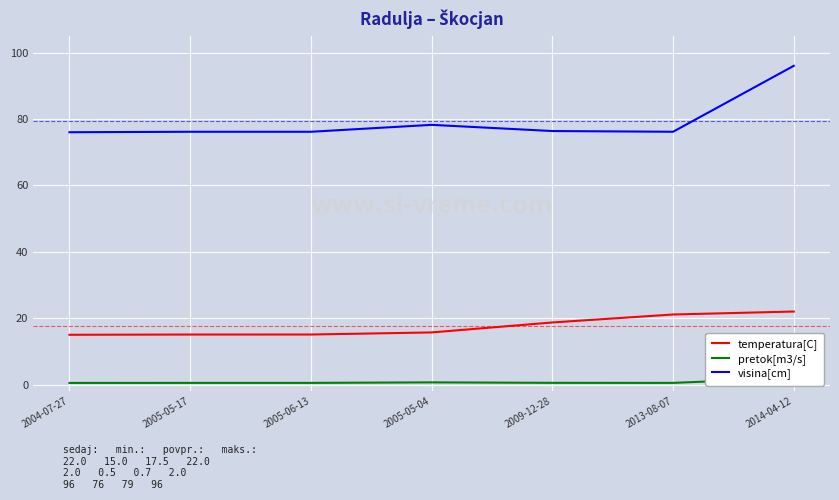

List the labels in order of visina[cm] value, largest first.

2014-04-12, 2005-05-04, 2009-12-28, 2005-05-17, 2005-06-13, 2013-08-07, 2004-07-27